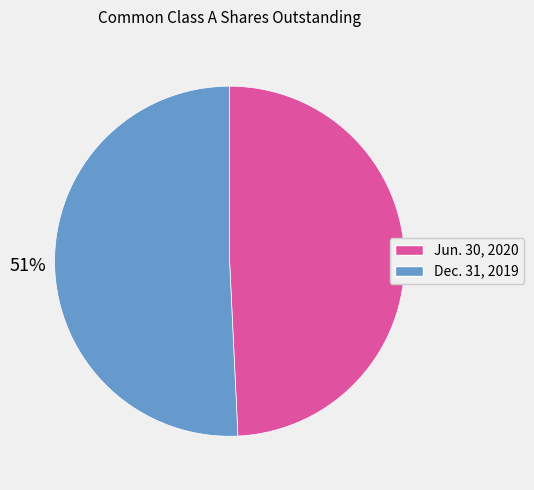

To the nearest percent, what is the average slice percentage?

50%